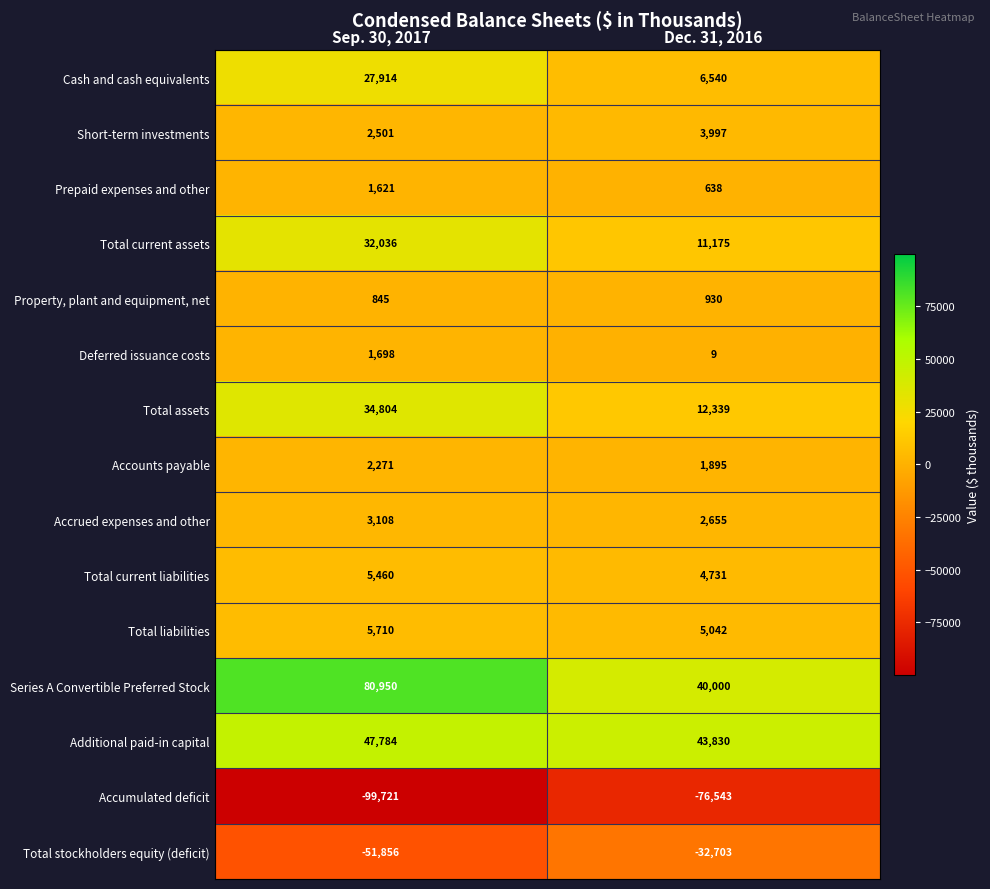

The value of Total current assets at Sep. 30, 2017 is 32036. True or false?

True